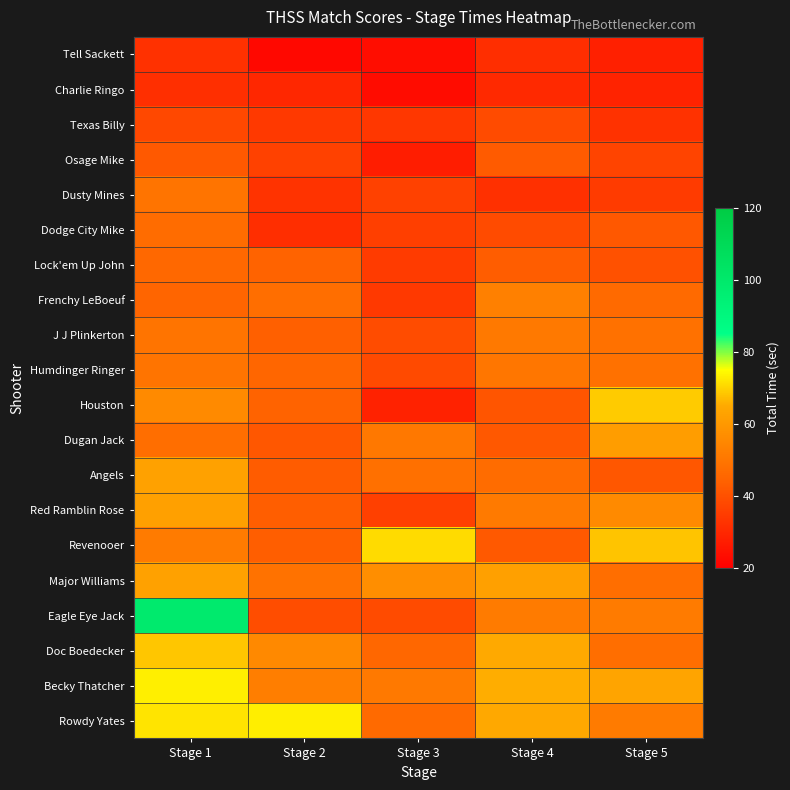

How many distinct data groups are displayed?

20